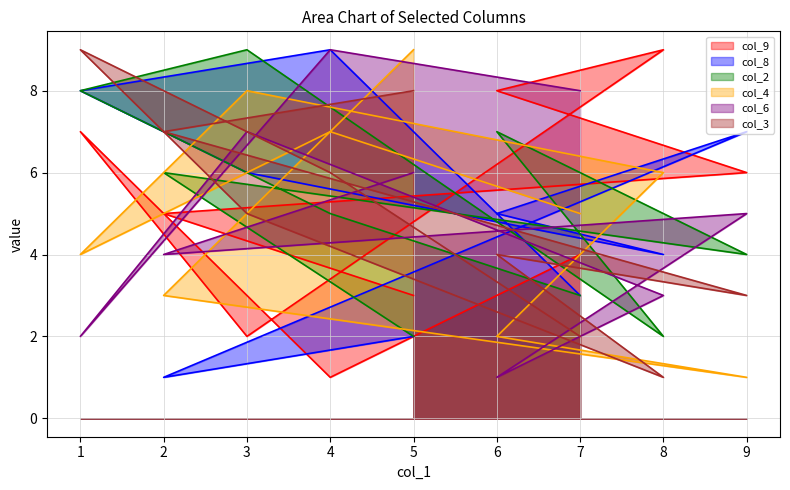

Is the value of col_2 at 5 greater than the value of col_9 at 4?

Yes